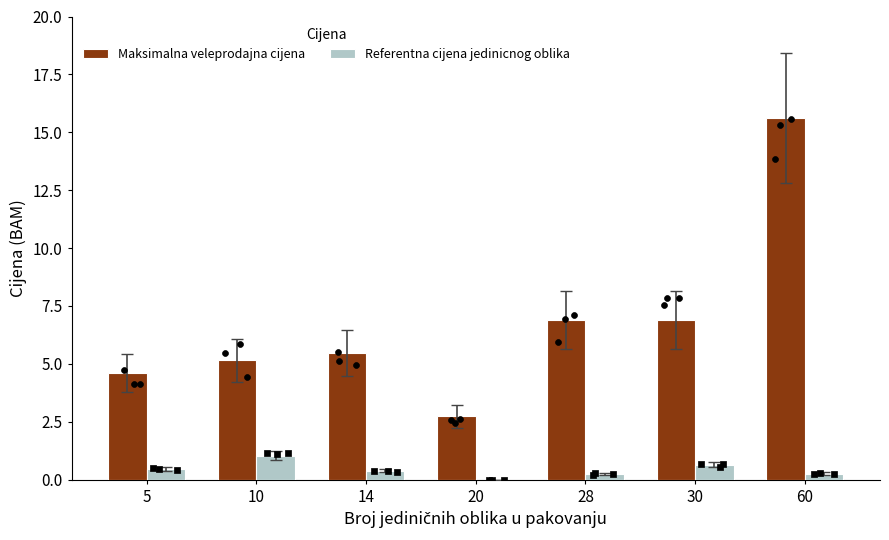

What are all the series names shown in the legend?

Maksimalna veleprodajna cijena, Referentna cijena jedinicnog oblika